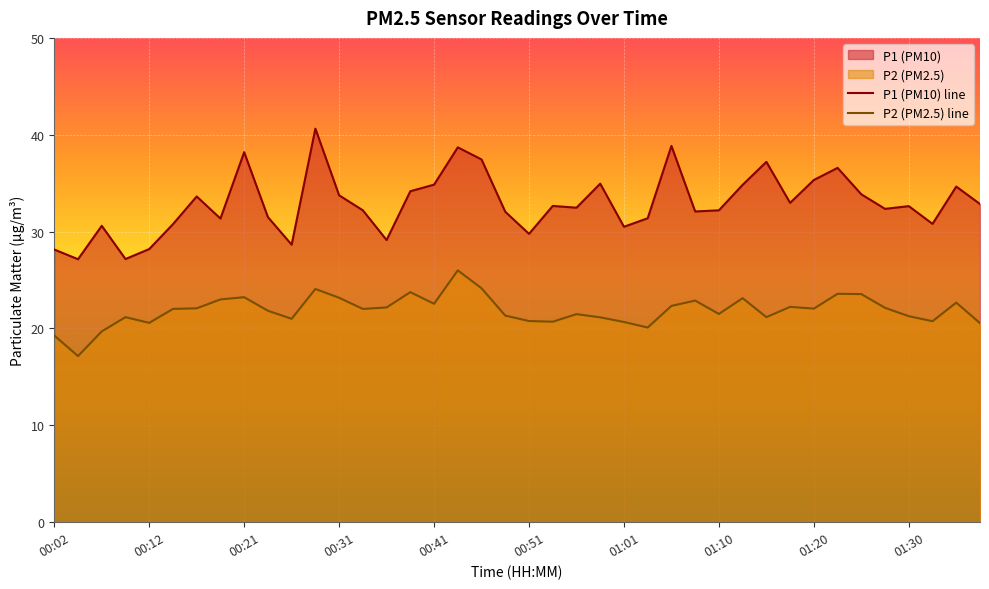

At how many categories does at least one series exceed 26?

40